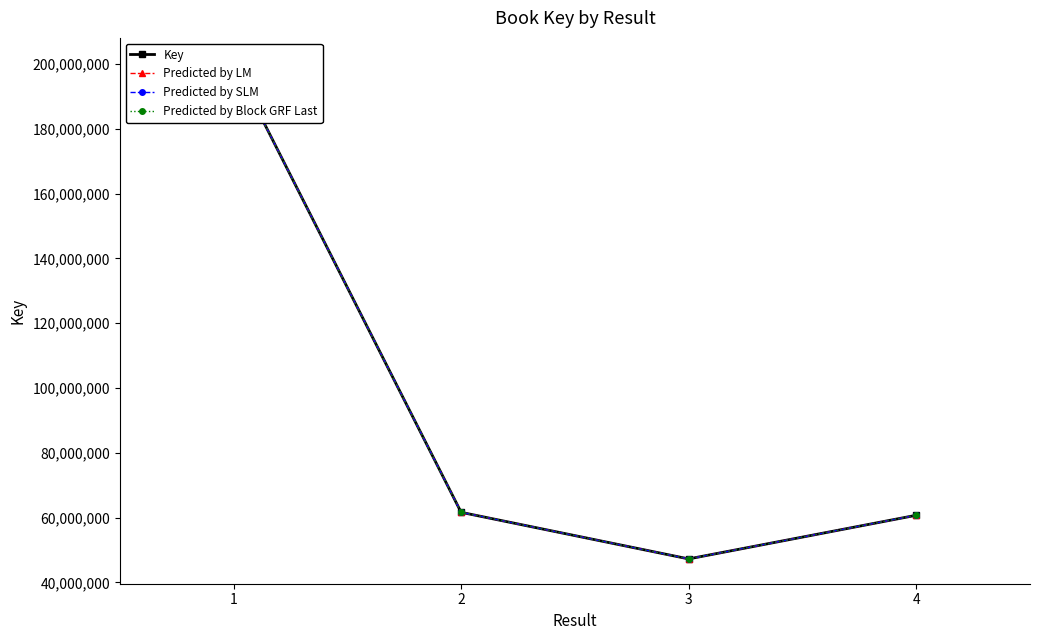

What is the total value across all series at 1?

801535348